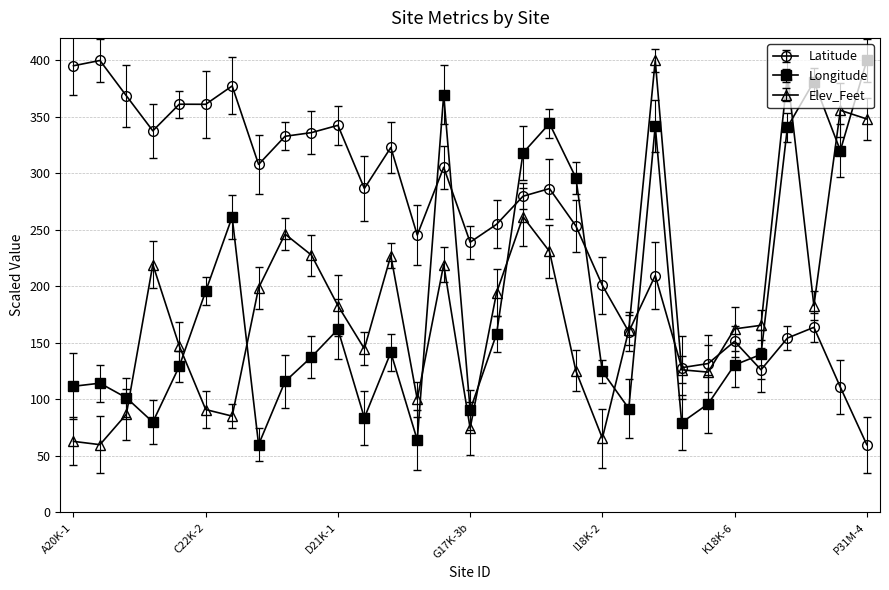

Which series has the largest total across all categories?

Latitude